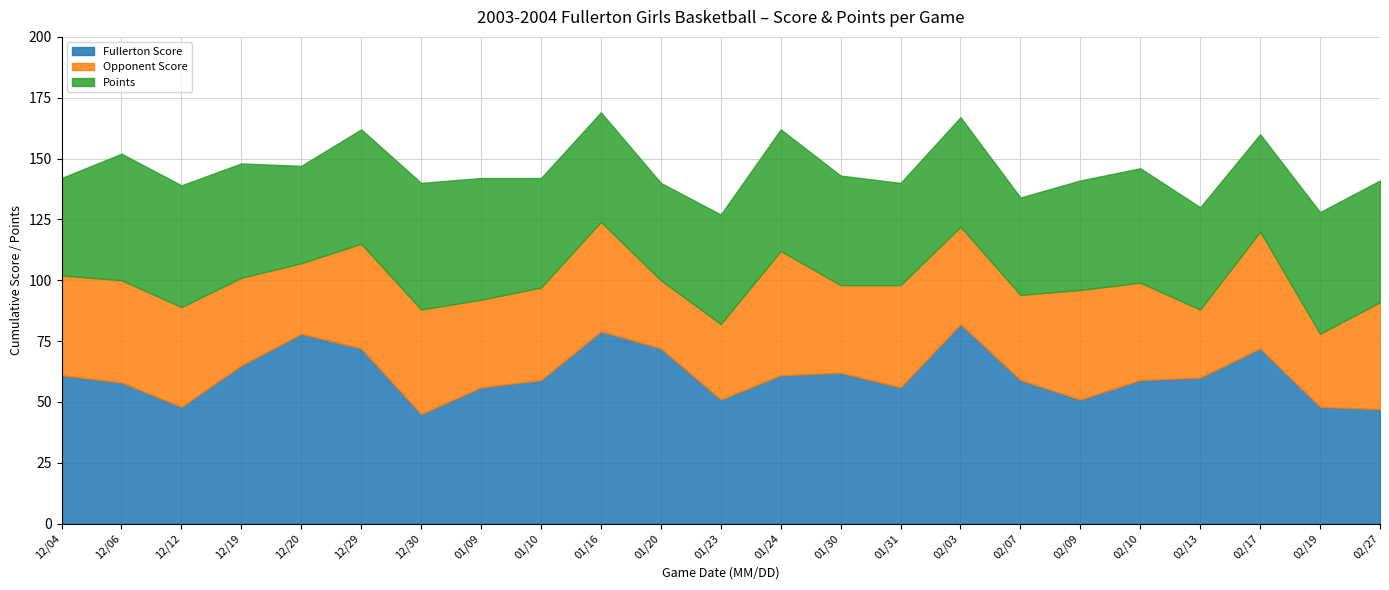

What is the sum of all Points values?

1049